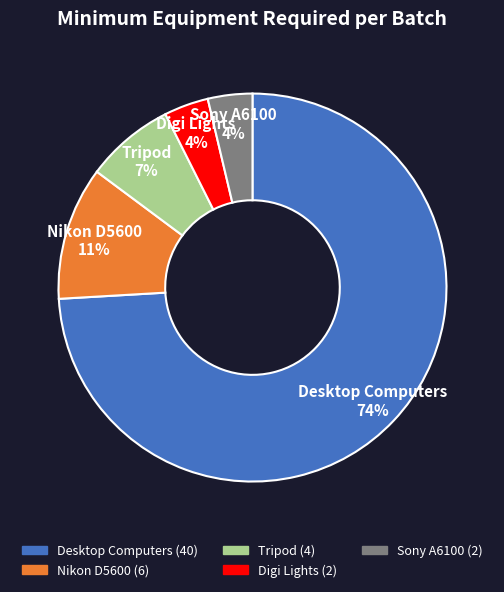

What is the largest slice in the pie chart?

Desktop Computers